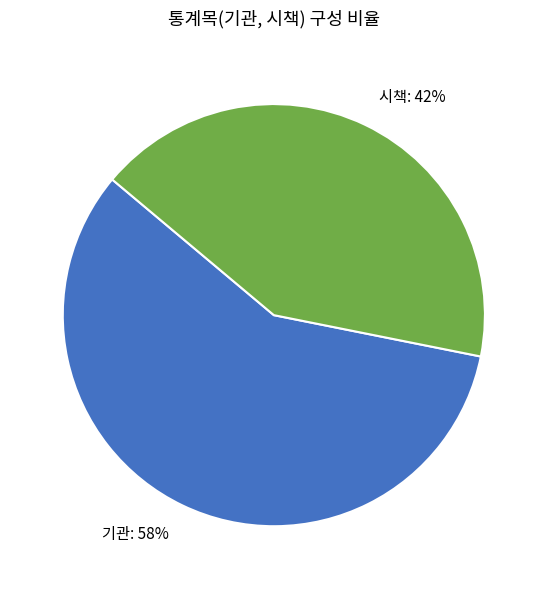

Is the sum of 시책: 42% and 기관: 58% greater than half?

Yes